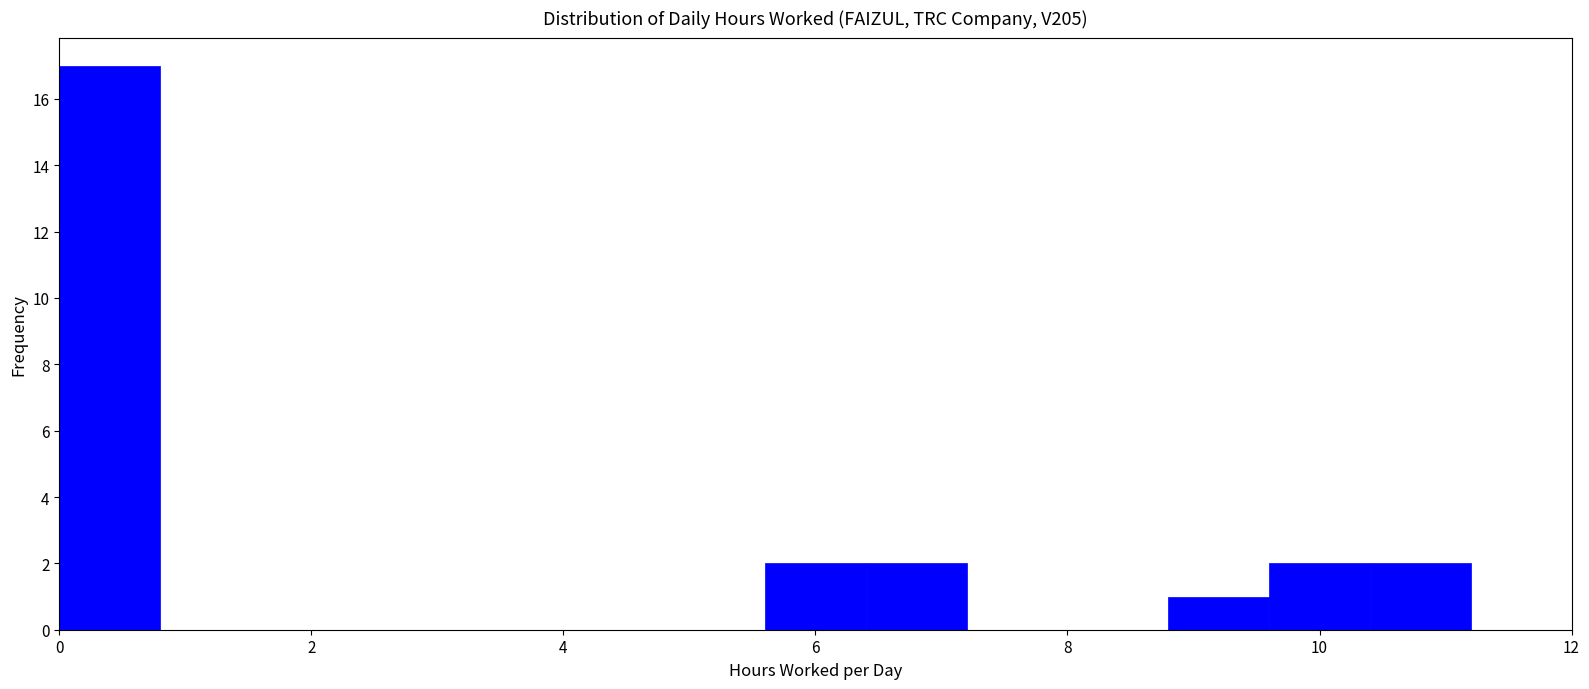

Reading left to right, list every bar in this chart as the range it spans on the x-axis followed by its height. The values are not printed on the chart, so give them approximately, as read against the axis.

0.0 to 0.8: 17
0.8 to 1.6: 0
1.6 to 2.4: 0
2.4 to 3.2: 0
3.2 to 4.0: 0
4.0 to 4.8: 0
4.8 to 5.6: 0
5.6 to 6.4: 2
6.4 to 7.2: 2
7.2 to 8.0: 0
8.0 to 8.8: 0
8.8 to 9.6: 1
9.6 to 10.4: 2
10.4 to 11.2: 2
11.2 to 12.0: 0